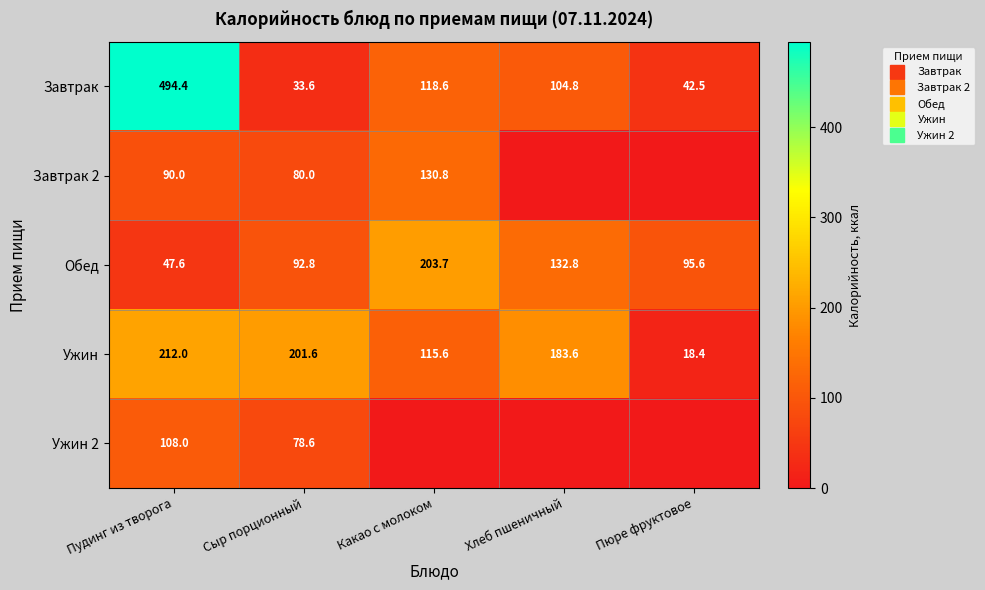

Between Пудинг из творога and Какао с молоком, which series saw the biggest shift?

Завтрак